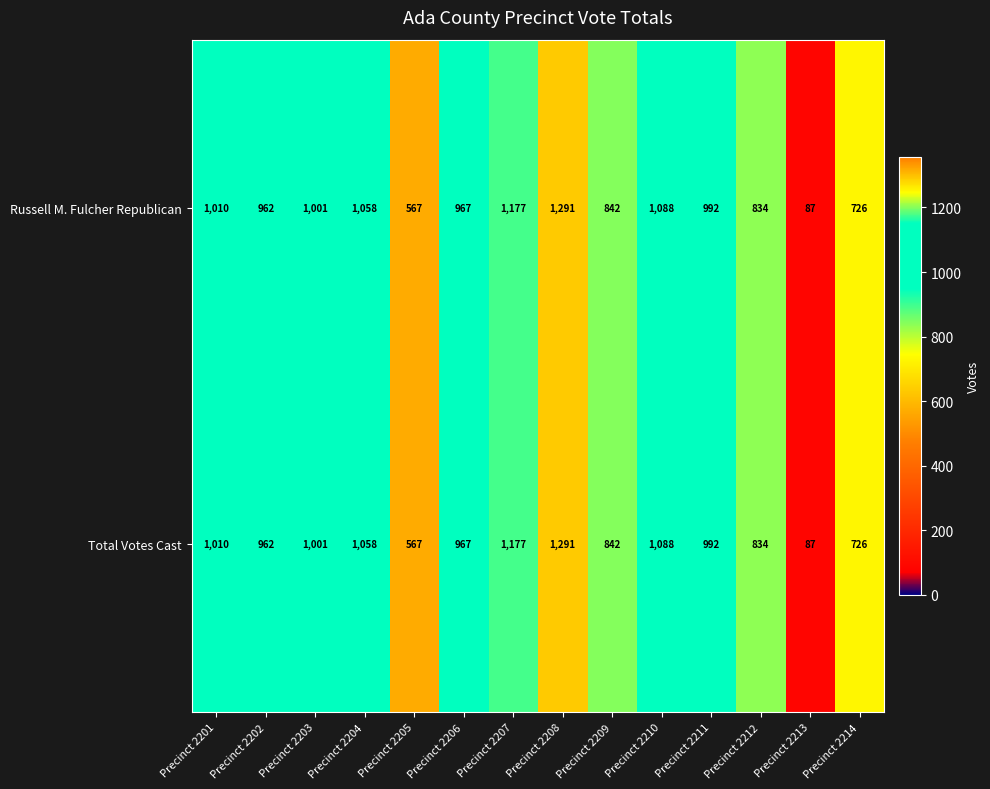

Reading right to left, list all the values displayed in this chart.

Russell M. Fulcher Republican: Precinct 2214=726	Precinct 2213=87	Precinct 2212=834	Precinct 2211=992	Precinct 2210=1088	Precinct 2209=842	Precinct 2208=1291	Precinct 2207=1177	Precinct 2206=967	Precinct 2205=567	Precinct 2204=1058	Precinct 2203=1001	Precinct 2202=962	Precinct 2201=1010
Total Votes Cast: Precinct 2214=726	Precinct 2213=87	Precinct 2212=834	Precinct 2211=992	Precinct 2210=1088	Precinct 2209=842	Precinct 2208=1291	Precinct 2207=1177	Precinct 2206=967	Precinct 2205=567	Precinct 2204=1058	Precinct 2203=1001	Precinct 2202=962	Precinct 2201=1010